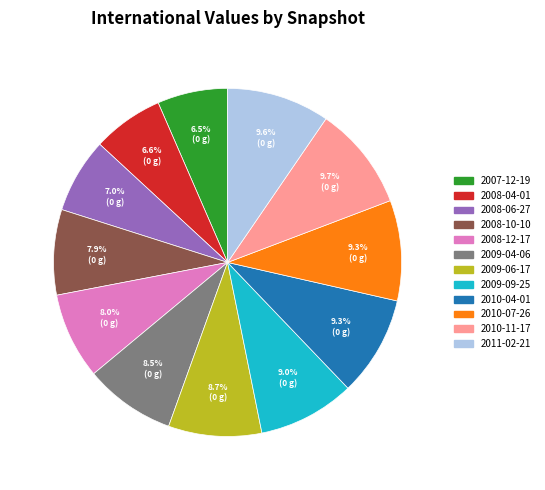

How many segments does this pie chart have?

12